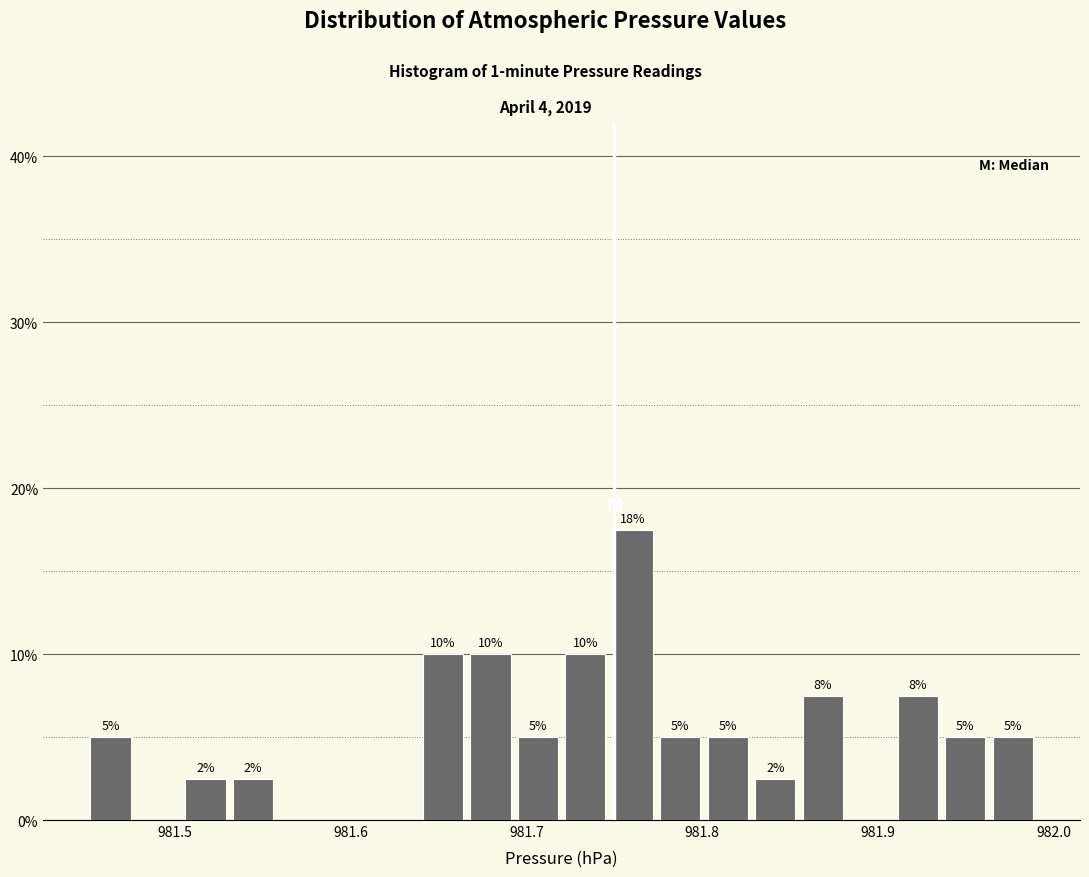

Around what value on the x-axis is the tallest bar? Give the approximate position of its centre, as read against the axis.

981.76